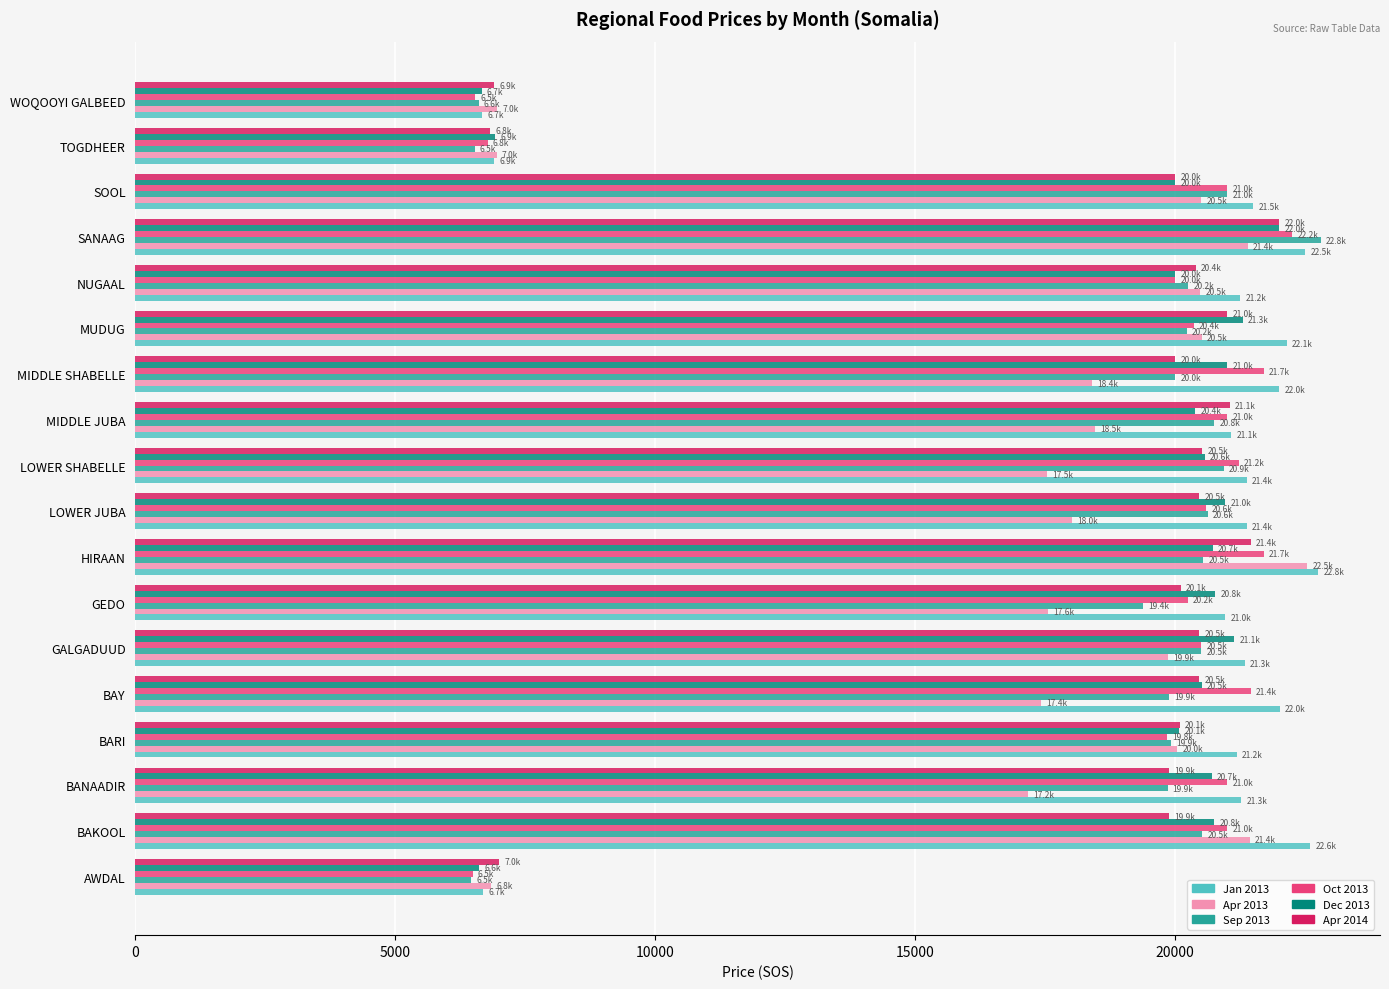

What is the greatest value displayed?

22800.0